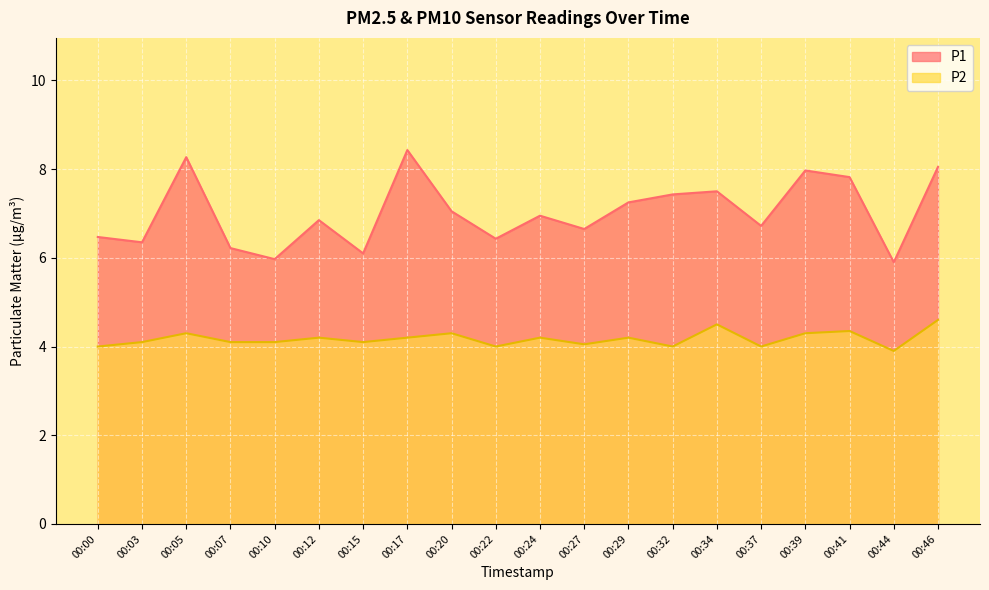

Rank the series at 00:27 from lowest to highest value.

P2, P1